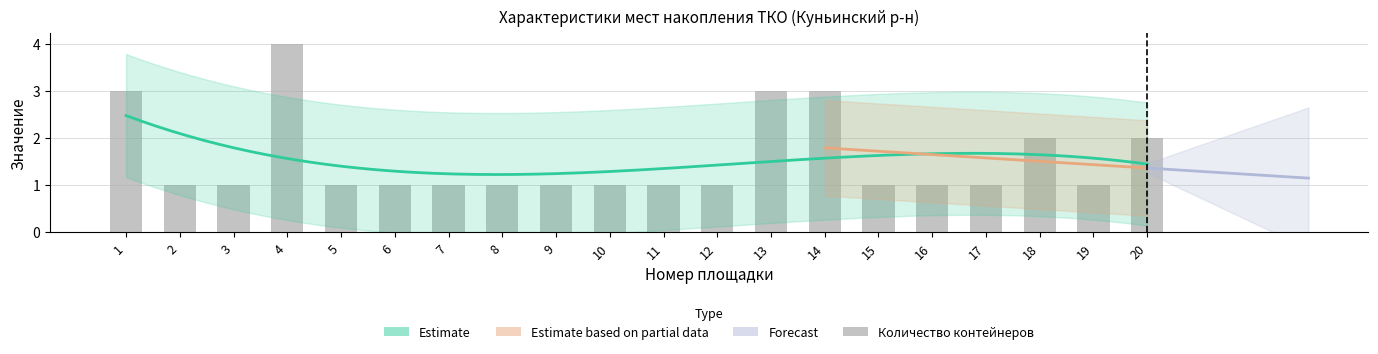

What is the value of the 8th bar from the left?

1